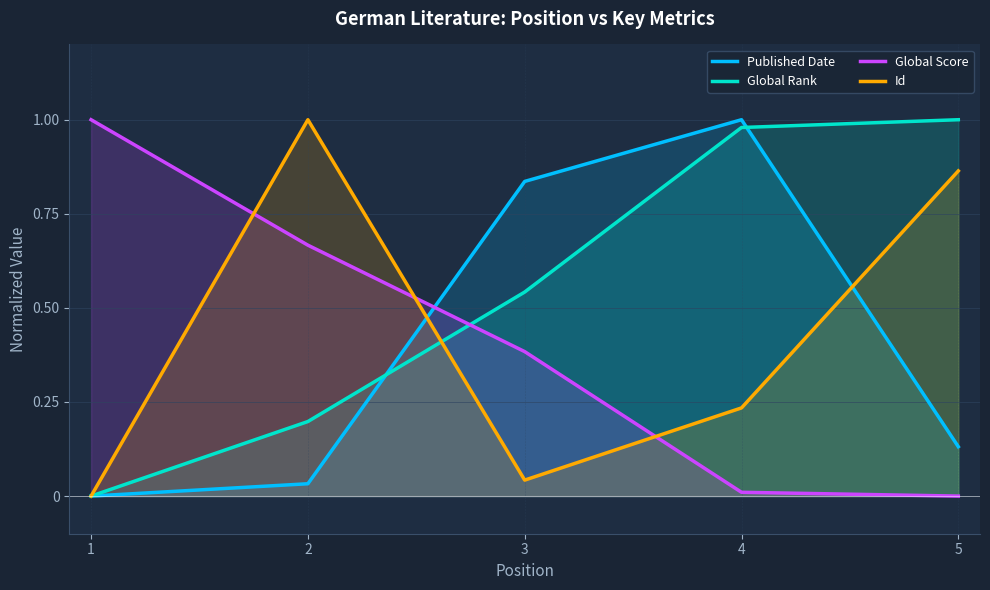

Rank the series at 2 from lowest to highest value.

Published Date, Global Rank, Global Score, Id